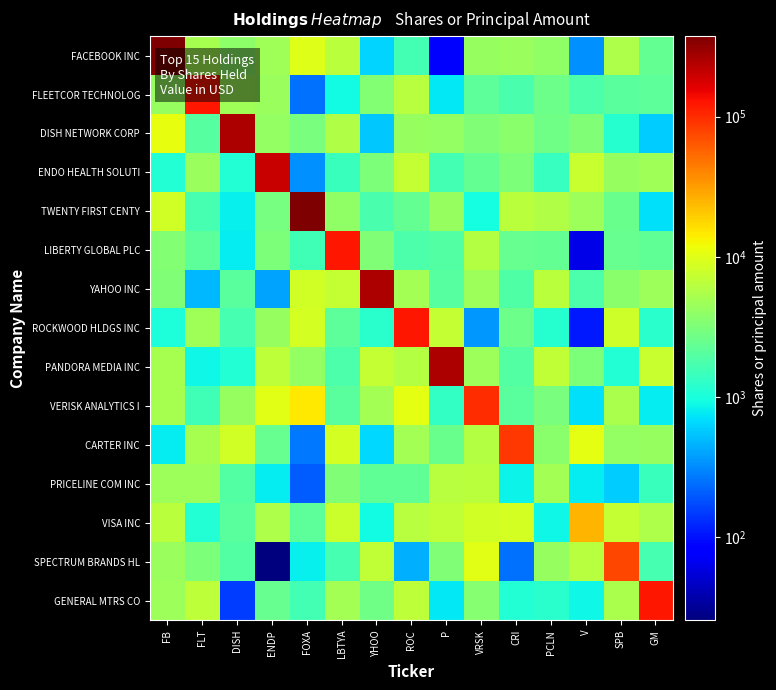

Rank the series by their maximum value, from lowest to highest.

PRICELINE COM INC, VISA INC, SPECTRUM BRANDS HL, CARTER INC, VERISK ANALYTICS I, FLEETCOR TECHNOLOG, LIBERTY GLOBAL PLC, ROCKWOOD HLDGS INC, GENERAL MTRS CO, ENDO HEALTH SOLUTI, DISH NETWORK CORP, YAHOO INC, PANDORA MEDIA INC, FACEBOOK INC, TWENTY FIRST CENTY